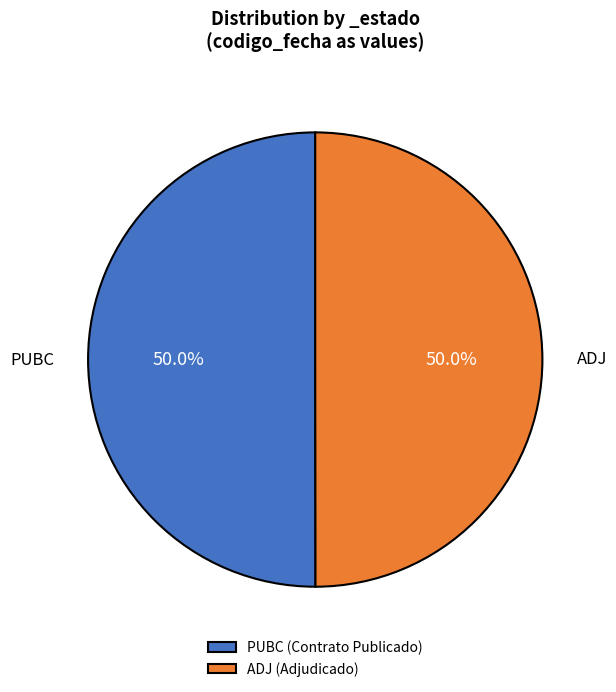

What percentage is the PUBC slice, to the nearest percent?

50%